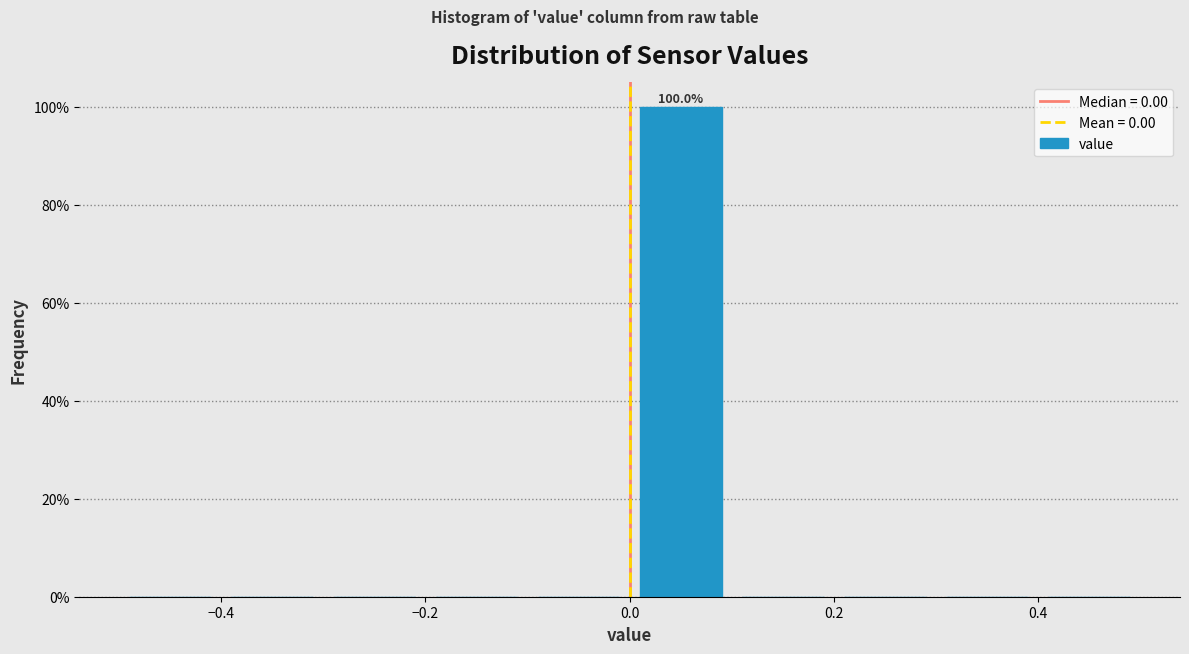

Over which range of the x-axis is the bar tallest?

0.0 to 0.1